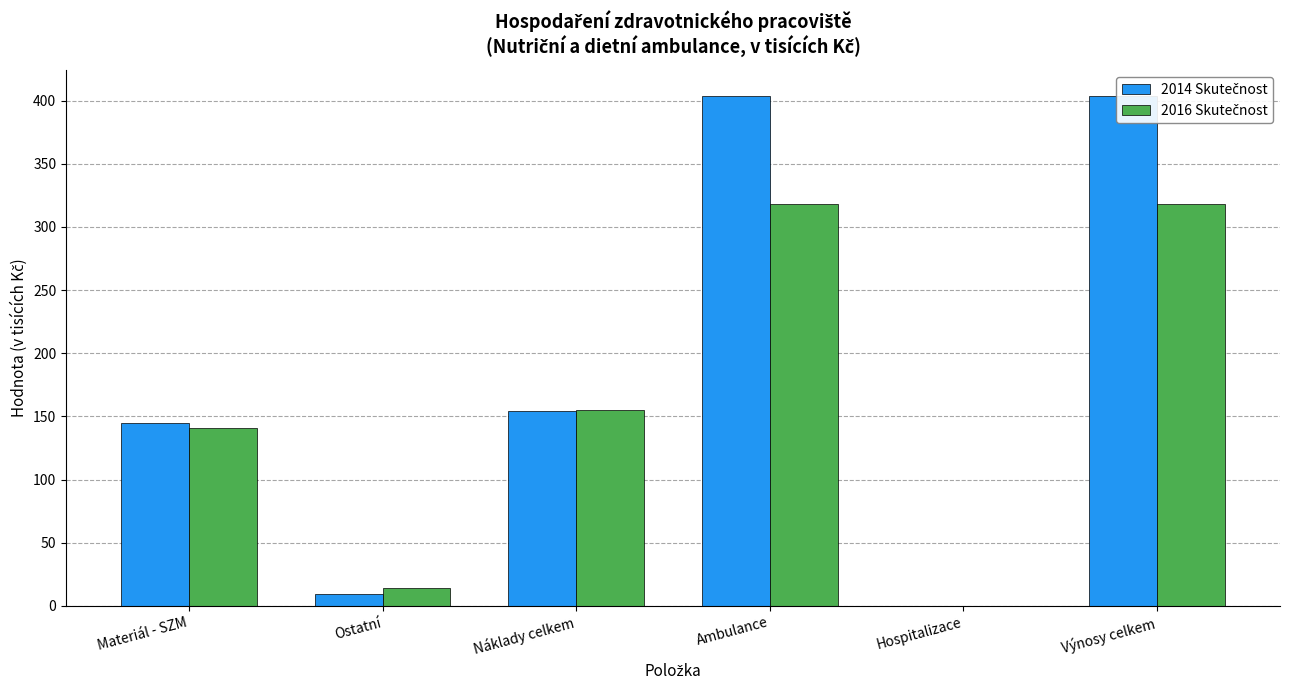

What is the value of the 2014 Skutečnost bar at the 1st from the left?

144.6